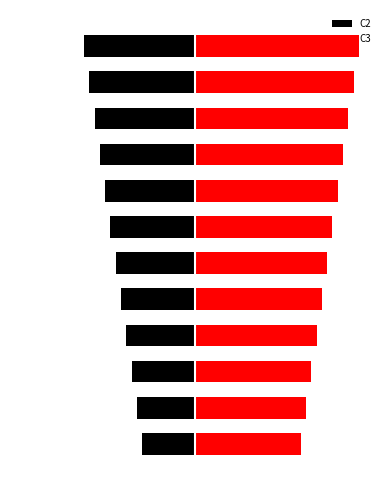

Reading left to right, transcribe all the data shown in this chart.

C2: -10	-11	-12	-13	-14	-15	-16	-17	-18	-19	-20	-21
C3: 20	21	22	23	24	25	26	27	28	29	30	31